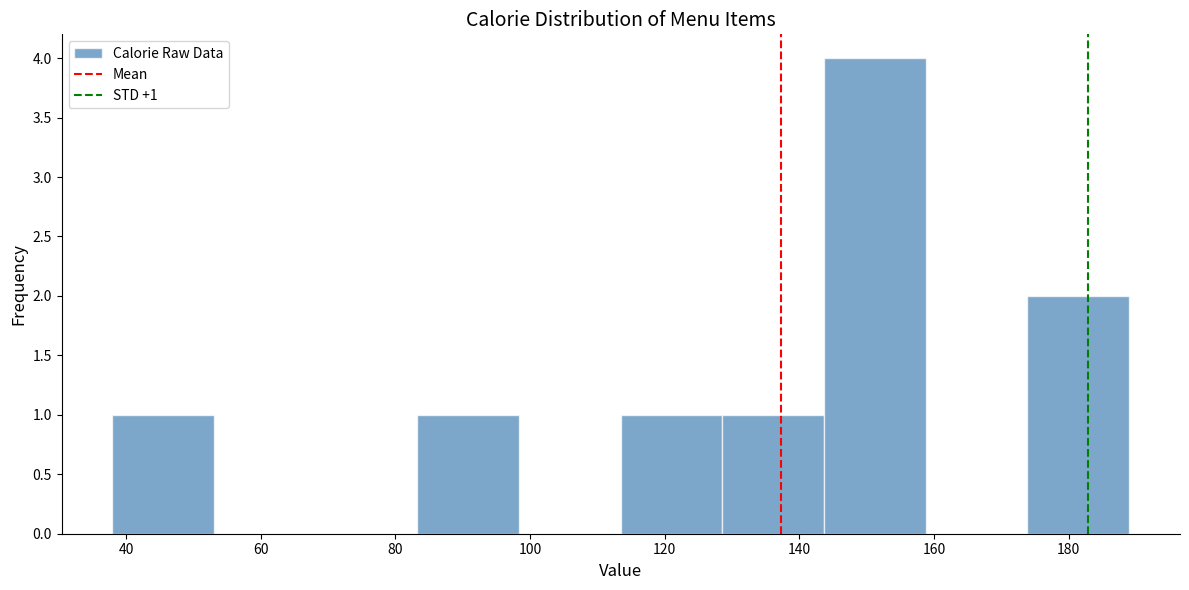

Over which range of the x-axis is the bar tallest?

144 to 158